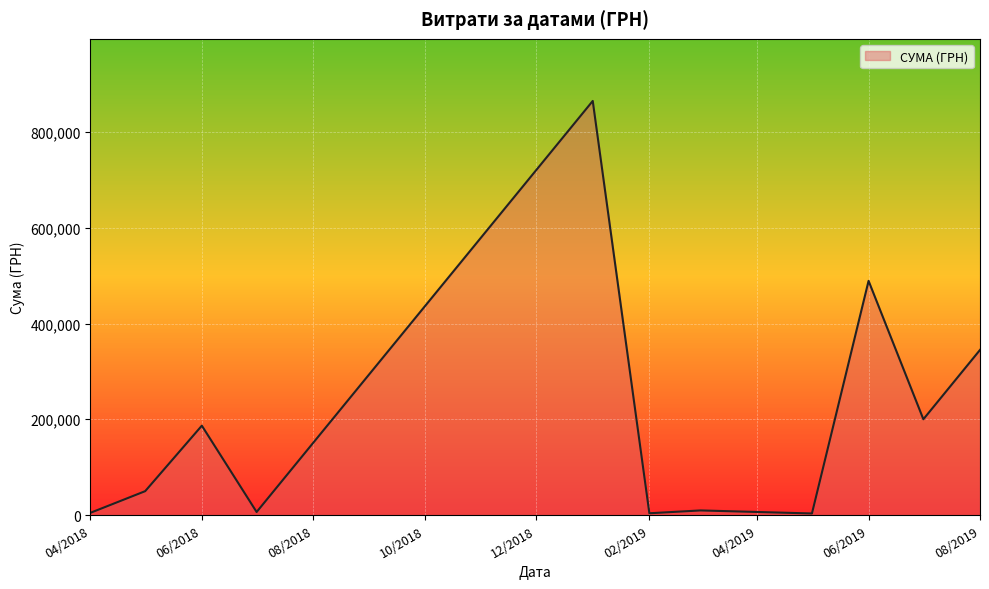

What is the difference between the maximum and minimum values?

861740.1